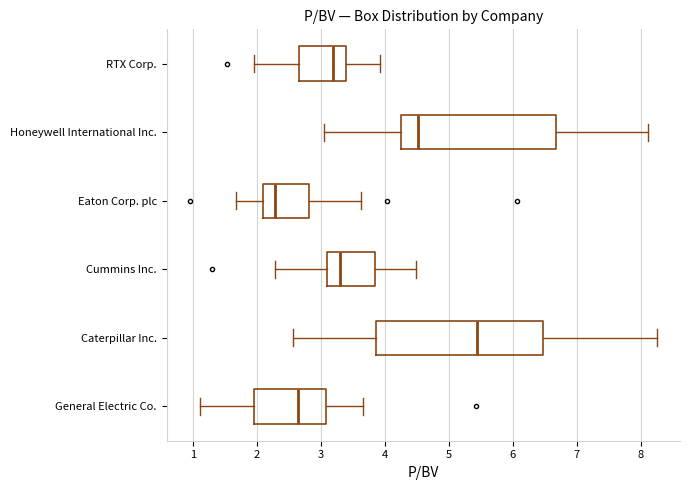

Reading bottom to top, read every box against the x-axis: the position of its median line, the range the box covers, and the ends of its whiskers. The values are not printed on the chart, so give them approximately, as read against the axis.

General Electric Co.: median 2.6, box 2.0 to 3.1, whiskers 1.1 to 3.7
Caterpillar Inc.: median 5.4, box 3.9 to 6.5, whiskers 2.6 to 8.3
Cummins Inc.: median 3.3, box 3.1 to 3.9, whiskers 2.3 to 4.5
Eaton Corp. plc: median 2.3, box 2.1 to 2.8, whiskers 1.7 to 3.6
Honeywell International Inc.: median 4.5, box 4.2 to 6.7, whiskers 3.1 to 8.1
RTX Corp.: median 3.2, box 2.7 to 3.4, whiskers 2.0 to 3.9